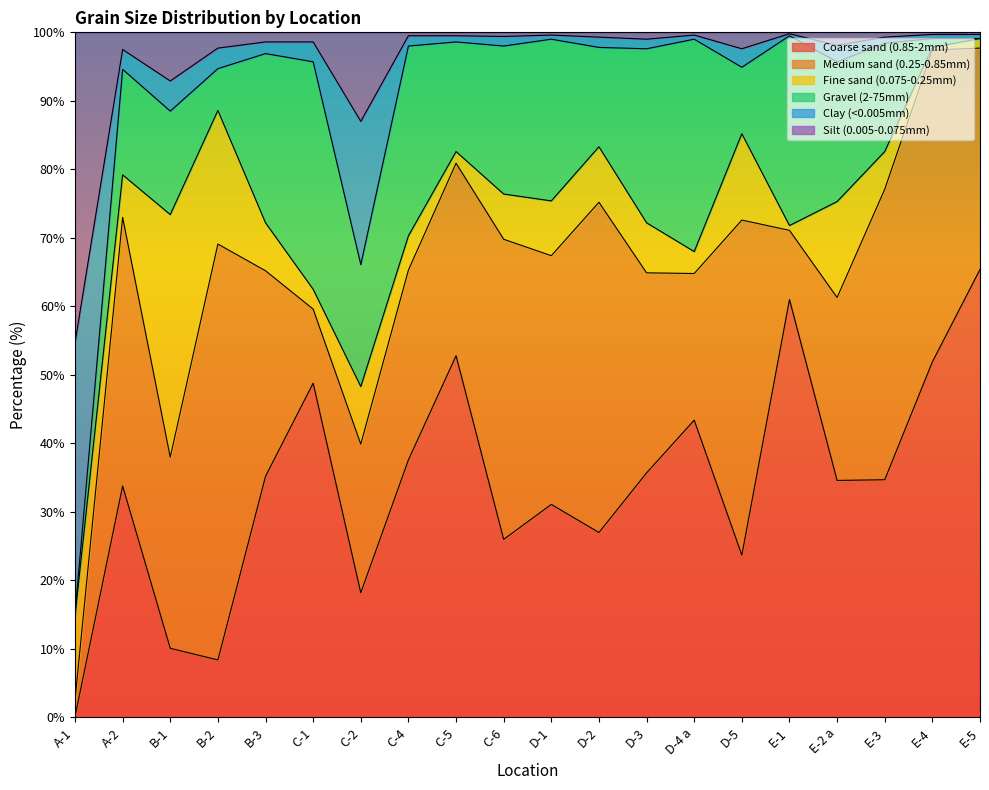

What is the total value across all series at D-5?

100.0